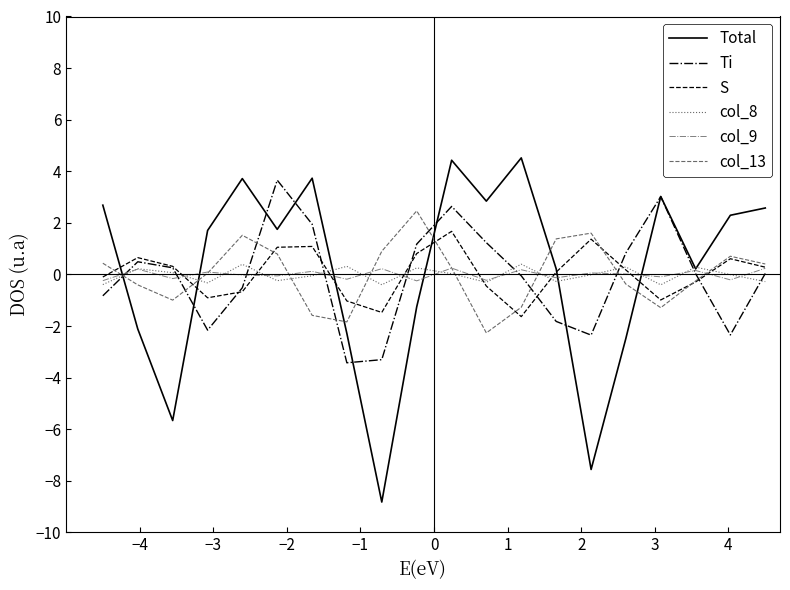

After their last crossing, which series has the higher values: col_8 or col_13?

col_13